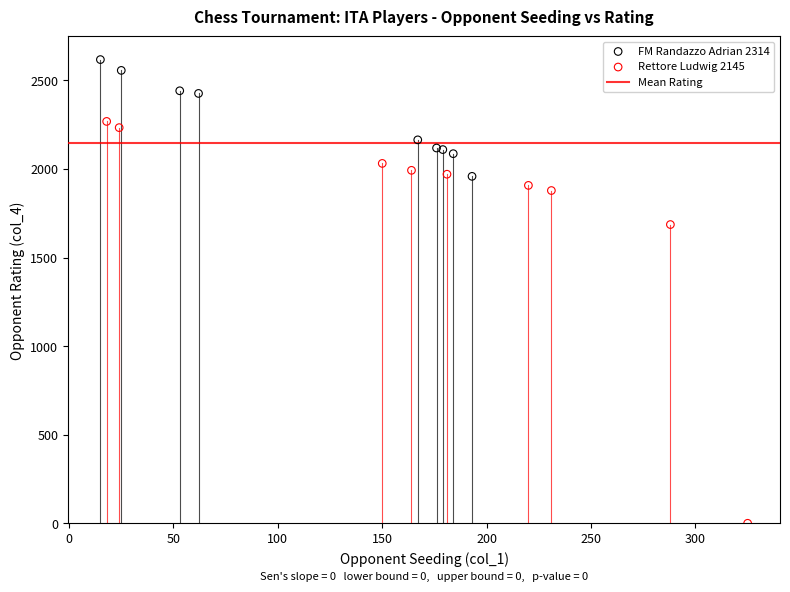

Which series contains the lowest Y value?

Rettore Ludwig 2145